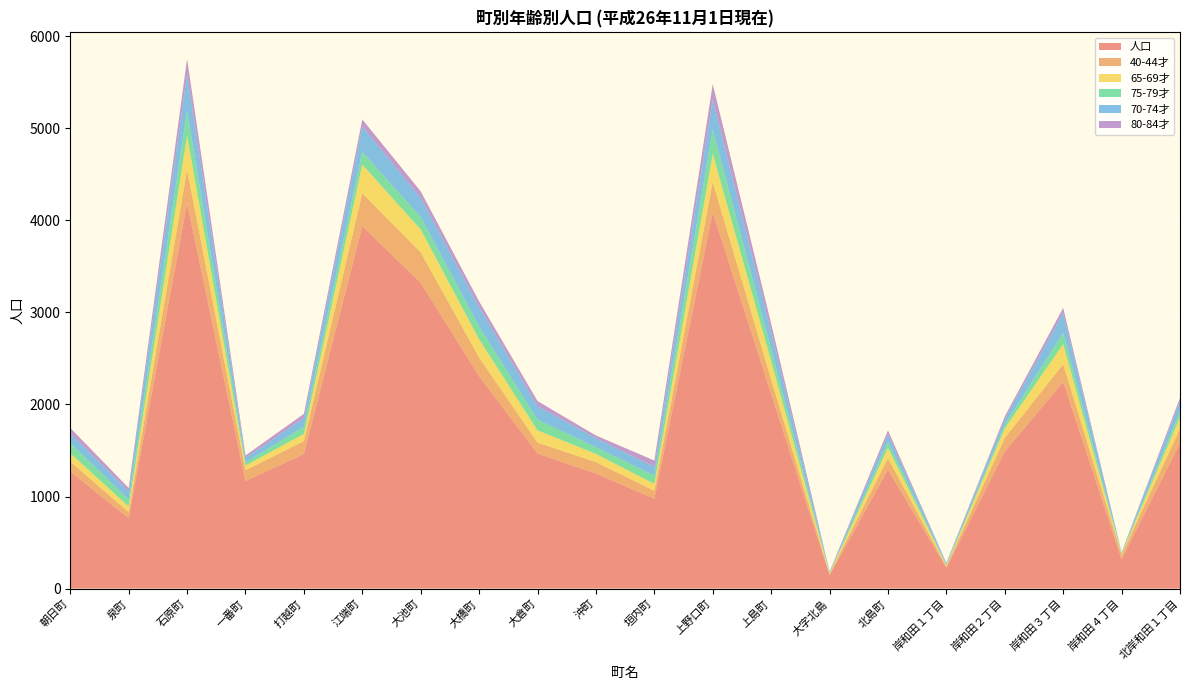

Reading right to left, extract all data points from this chart.

人口: 1581	318	2247	1489	225	1292	146	2115	4089	977	1250	1467	2307	3322	3936	1462	1169	4189	765	1272
40-44才: 156	49	191	148	16	125	11	157	328	86	124	119	204	330	358	141	117	363	66	108
65-69才: 125	11	219	103	12	112	11	200	305	74	89	133	197	249	312	78	50	369	61	91
75-79才: 59	6	122	39	7	65	5	130	266	90	73	116	140	134	140	76	35	271	73	112
70-74才: 114	8	214	64	16	83	10	189	326	97	98	149	209	209	275	97	49	399	91	104
80-84才: 38	1	56	28	2	42	2	88	166	67	29	53	63	71	76	44	26	164	37	58